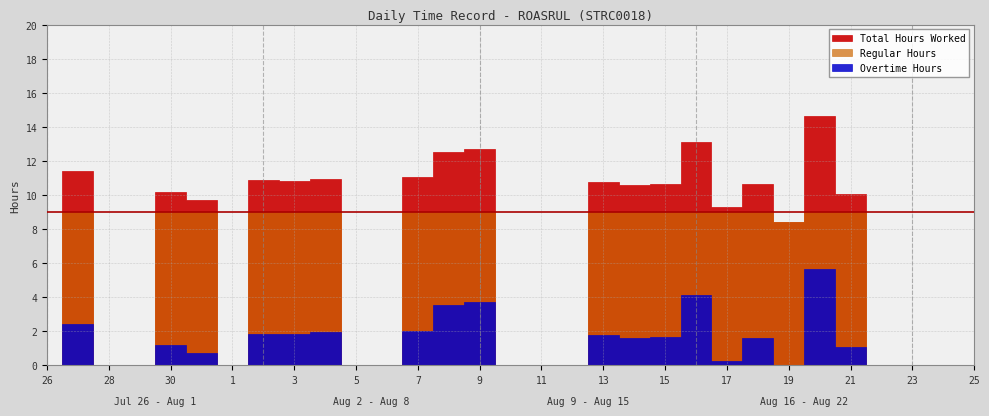

What is the total value across all series at 30?

20.4